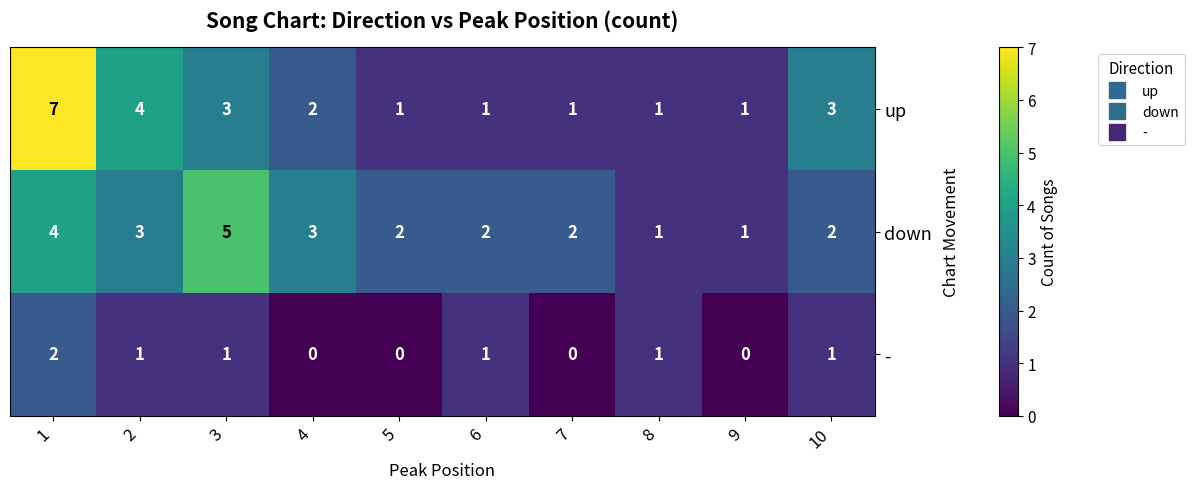

Count the number of categories in the chart.

10